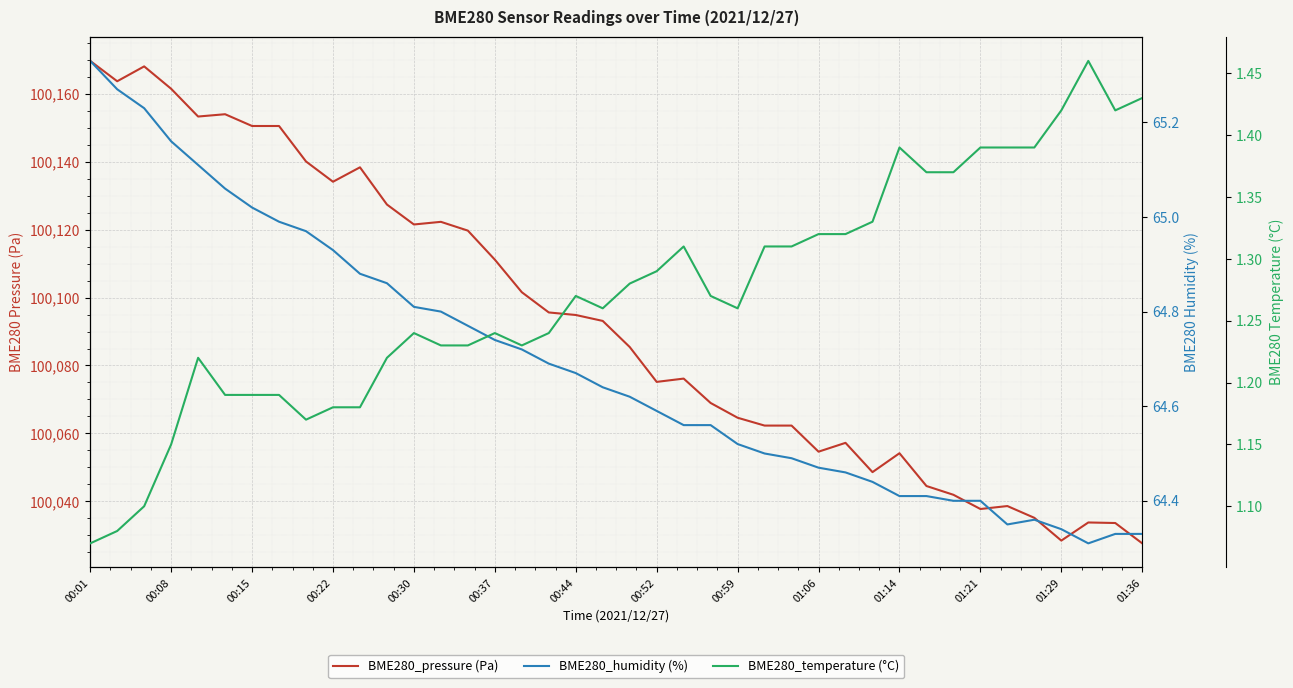

Between 00:37 and 15, which is larger?

00:37